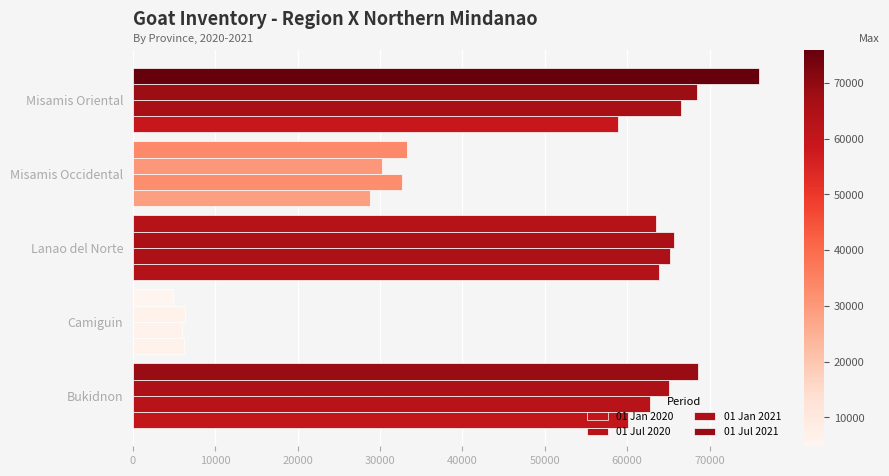

Count the number of data series in this chart.

4